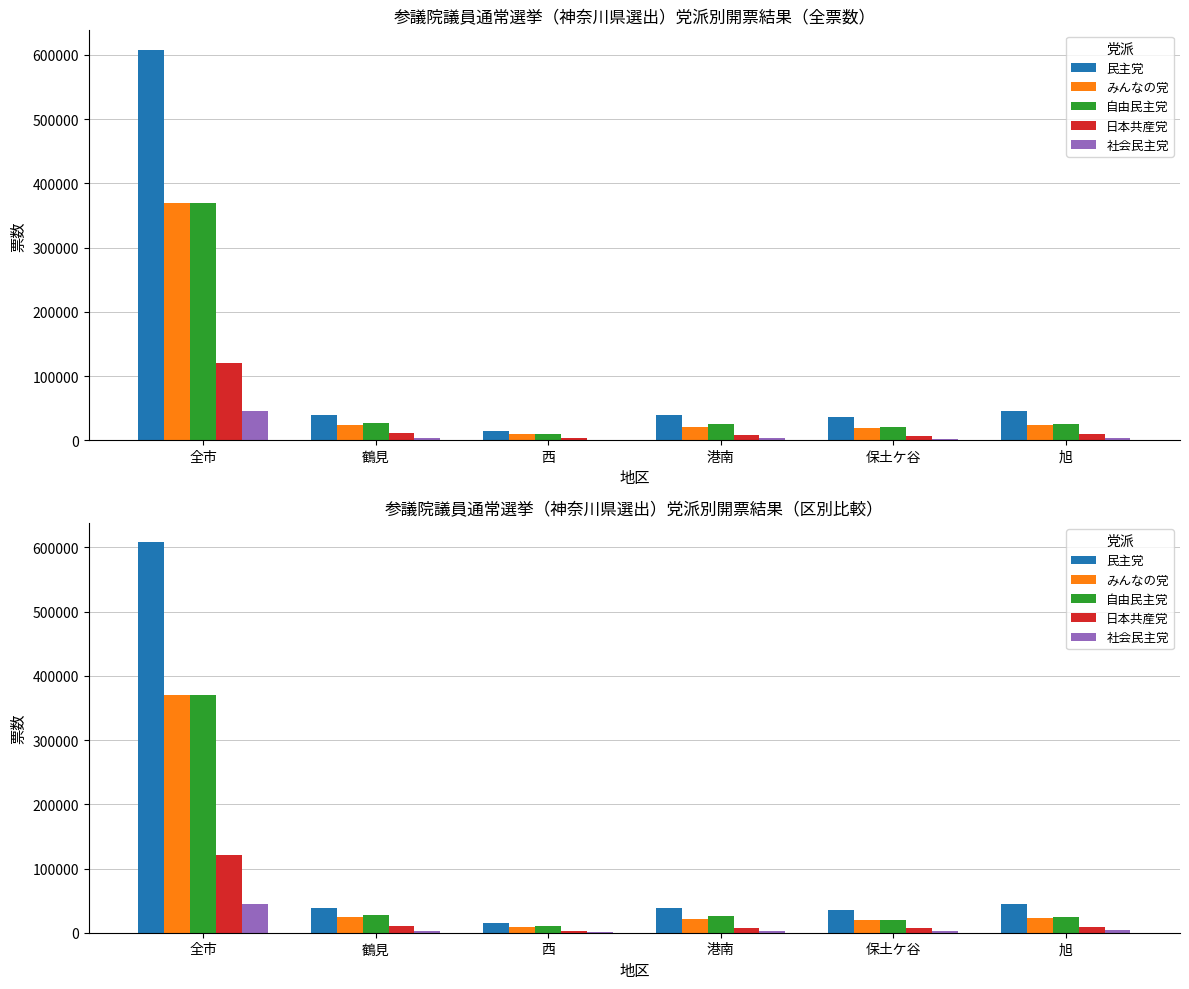

What is the approximate value of 民主党 at 西?

14397